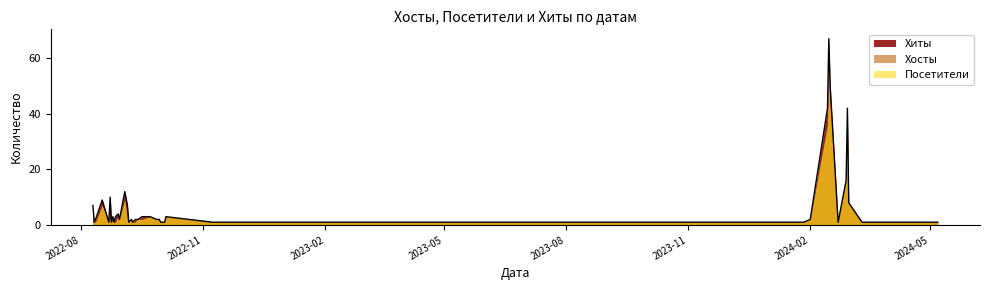

Which category has the lowest value in the Хиты series?

2024-05-07